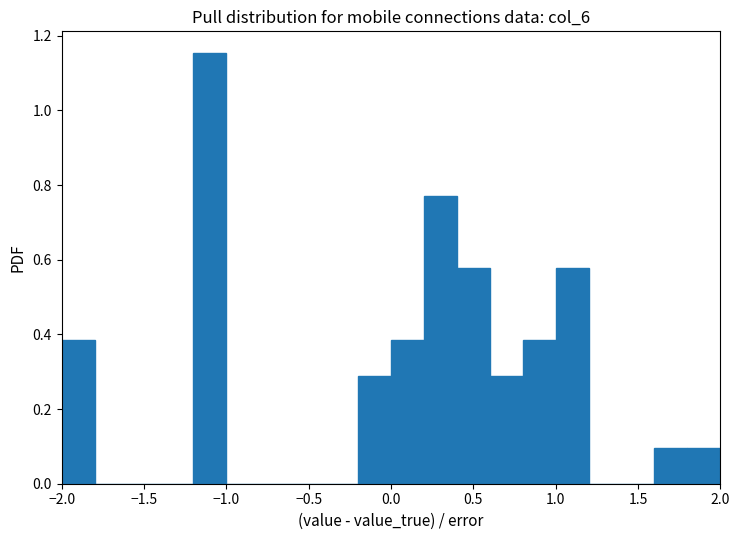

Reading left to right, transcribe this chart: for each bar, give the range it covers on the x-axis and its height. The values are not printed on the chart, so give them approximately, as read against the axis.

-2.0 to -1.8: 0.38
-1.8 to -1.6: 0
-1.6 to -1.4: 0
-1.4 to -1.2: 0
-1.2 to -1.0: 1.16
-1.0 to -0.8: 0
-0.8 to -0.6: 0
-0.6 to -0.4: 0
-0.4 to -0.2: 0
-0.2 to 0.0: 0.28
0.0 to 0.2: 0.38
0.2 to 0.4: 0.76
0.4 to 0.6: 0.58
0.6 to 0.8: 0.28
0.8 to 1.0: 0.38
1.0 to 1.2: 0.58
1.2 to 1.4: 0
1.4 to 1.6: 0
1.6 to 1.8: 0.10
1.8 to 2.0: 0.10